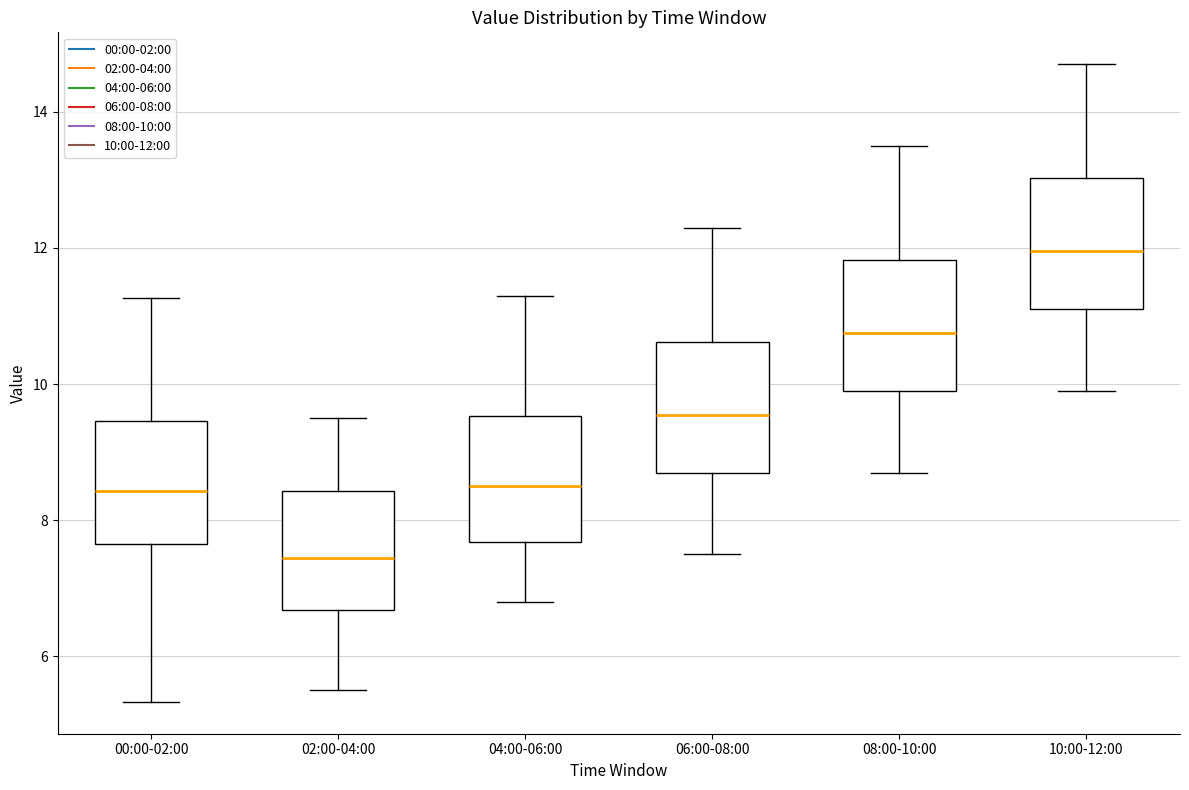

Which box has the lowest median line?

02:00-04:00